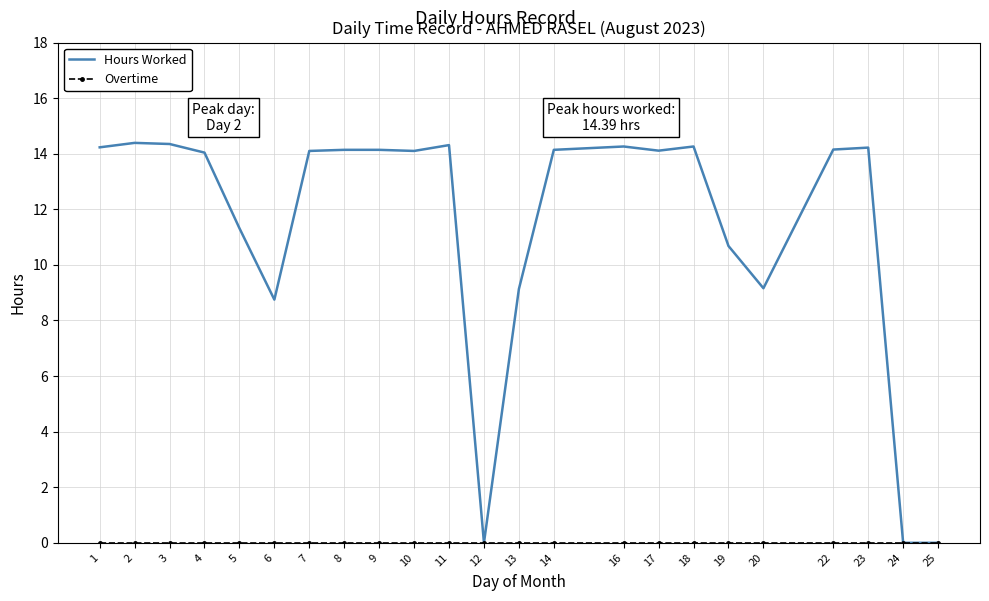

Between 4 and 5, which series saw the biggest shift?

Hours Worked